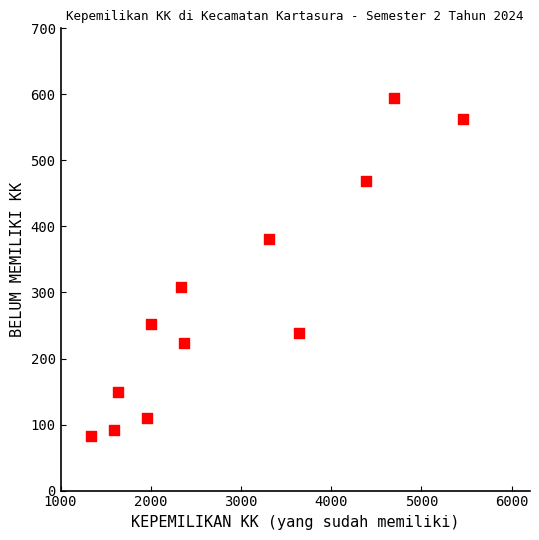

What Y value in the scatter plot is closest to 338?

309